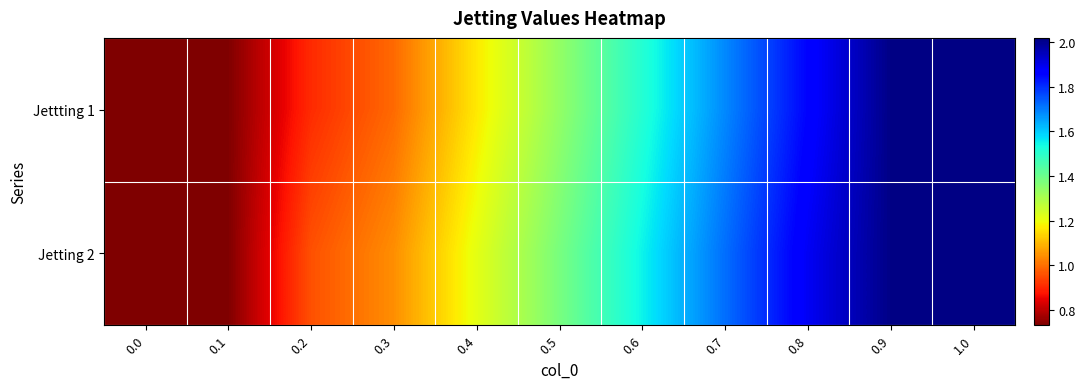

At which category does the chart reach its peak across all series?

0.9